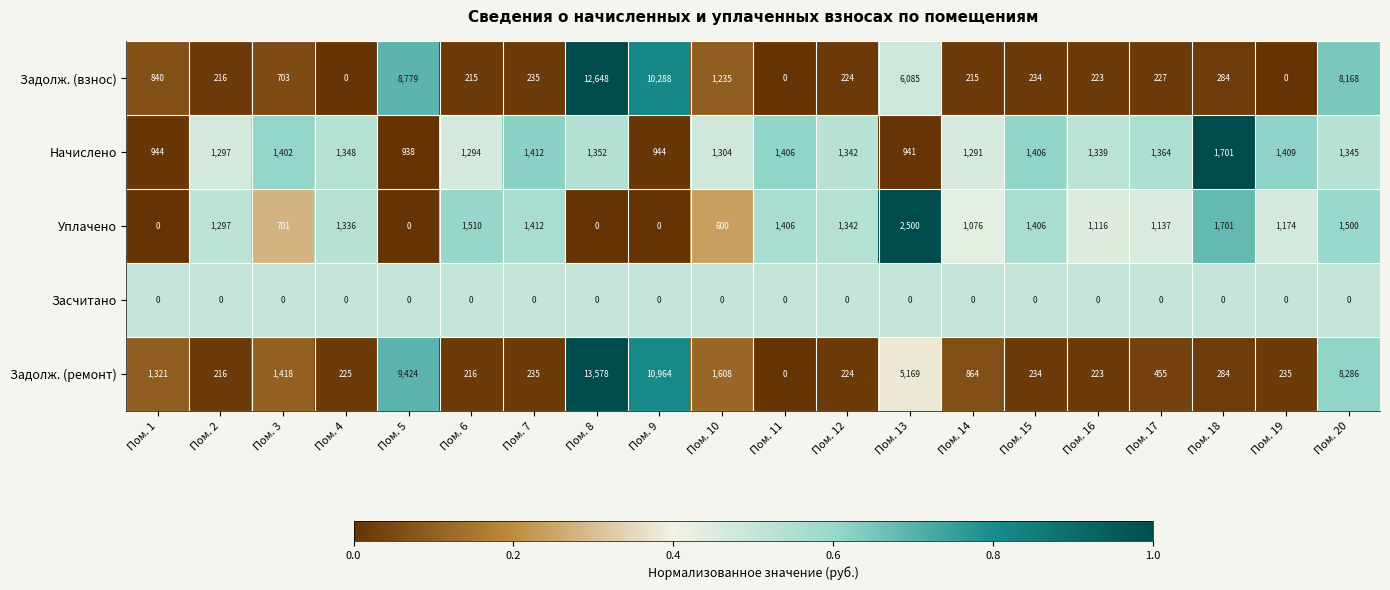

How many categories are shown in the chart?

20